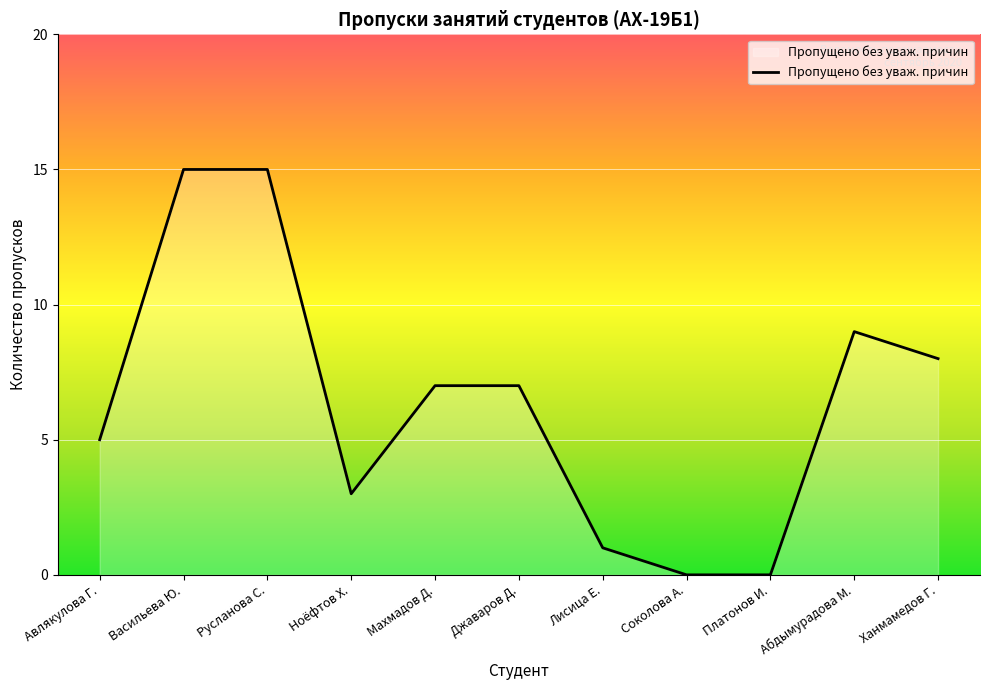

Is it true that the value at Платонов И. is 9?

False